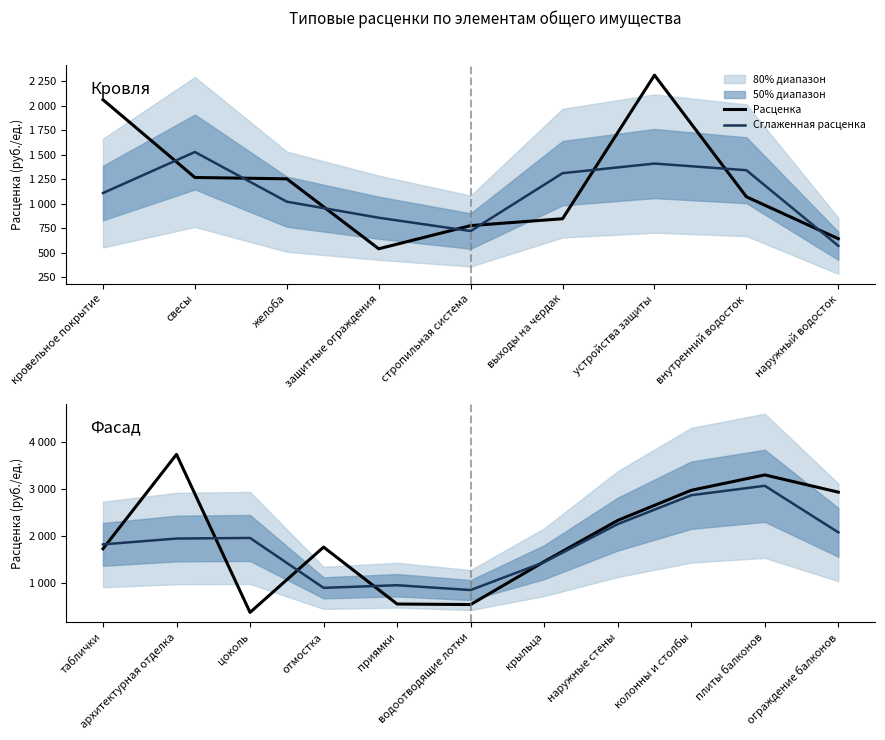

List the series in order of their peak value, highest first.

Расценка, Сглаженная расценка